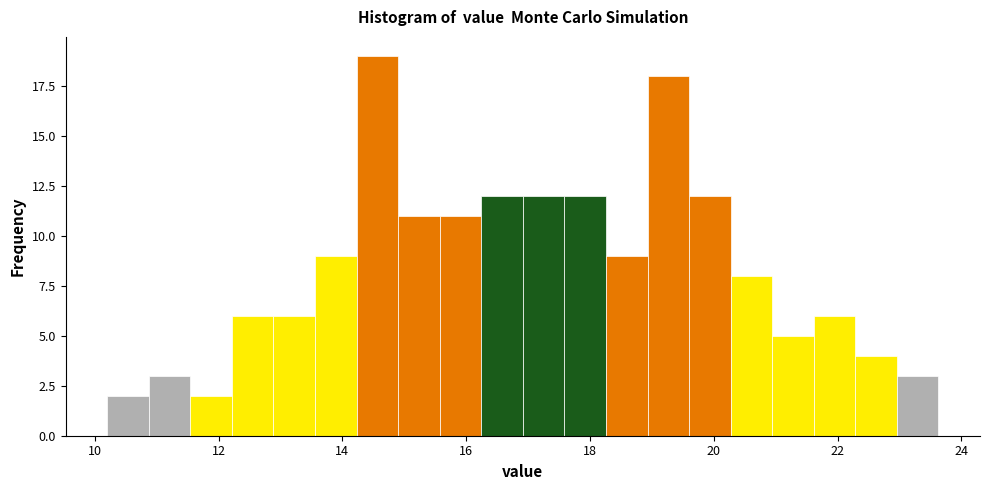

Around what value on the x-axis is the tallest bar? Give the approximate position of its centre, as read against the axis.

14.6